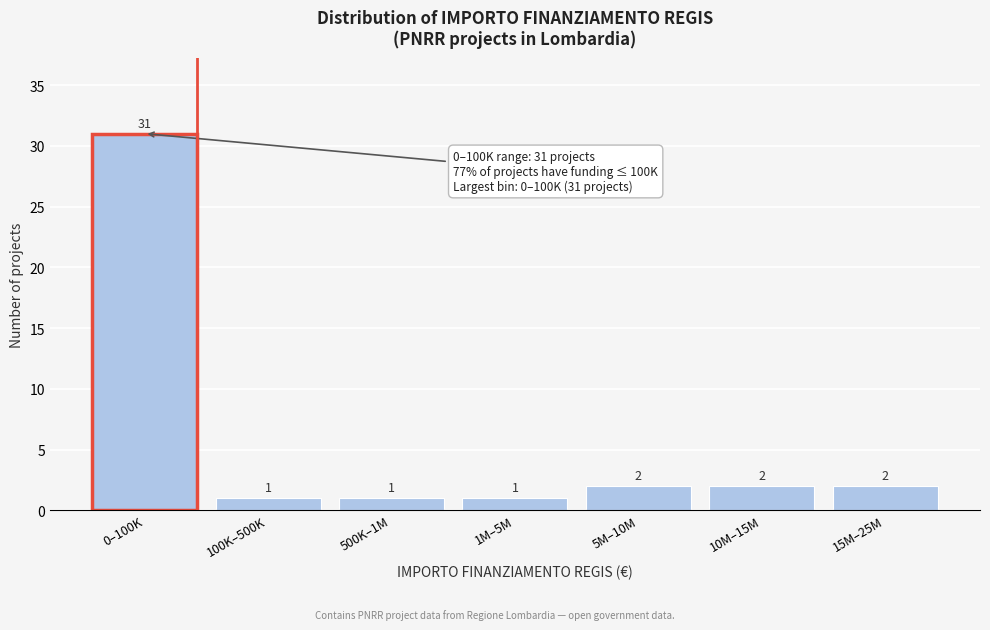

Reading left to right, what are all the values shown in this chart?

0–100K=31	100K–500K=1	500K–1M=1	1M–5M=1	5M–10M=2	10M–15M=2	15M–25M=2